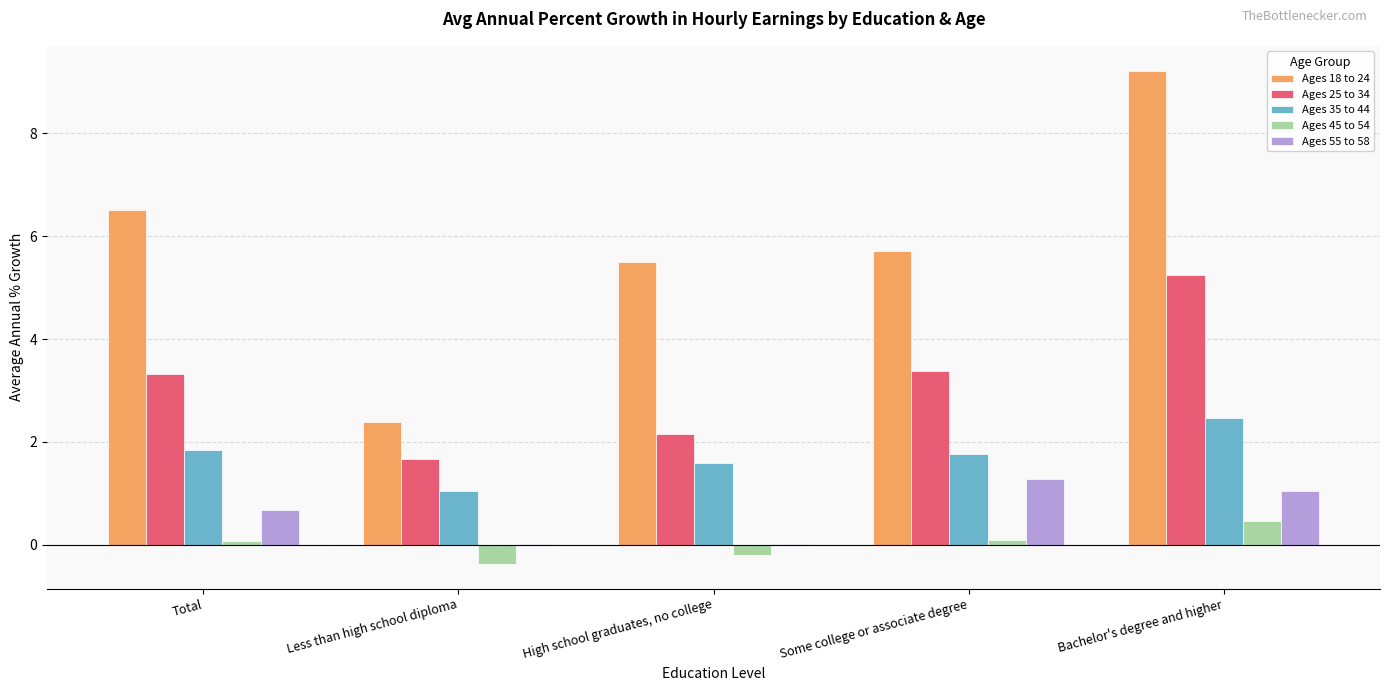

At which label does Ages 25 to 34 first exceed 3?

Total